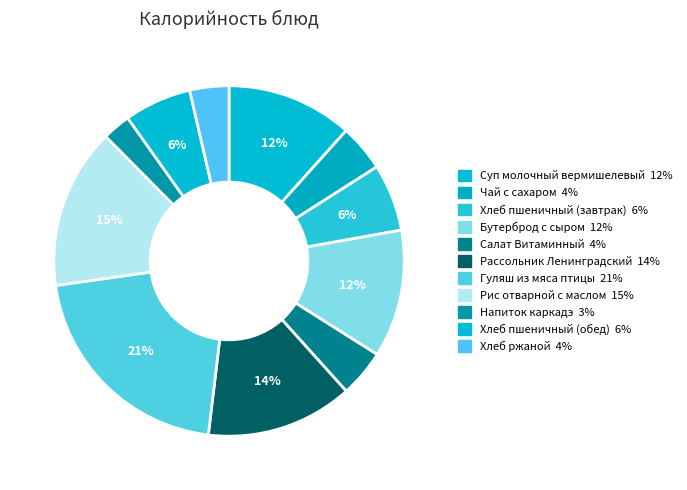

Combined, what portion of the pie is Хлеб пшеничный (завтрак) and Рассольник Ленинградский?

19.8%